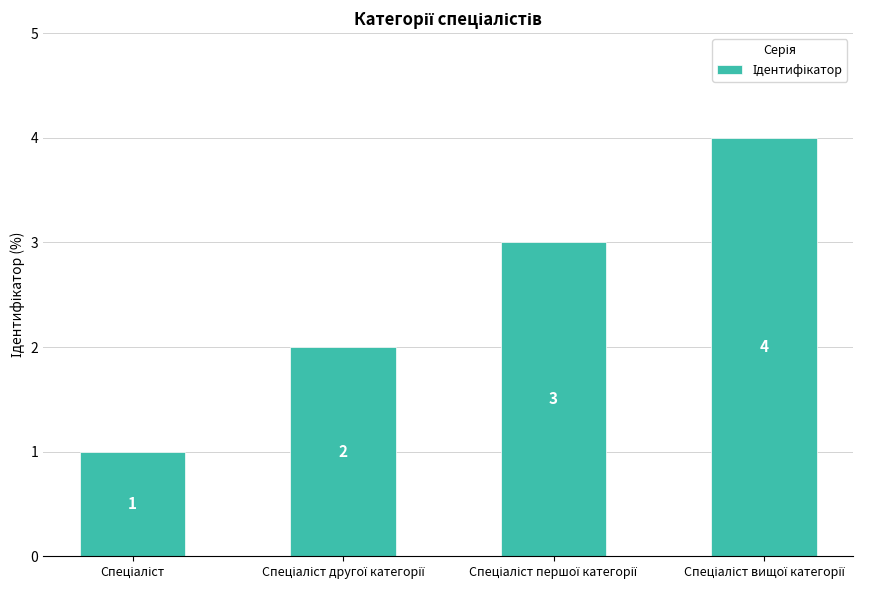

How many values are between 2 and 4?

3